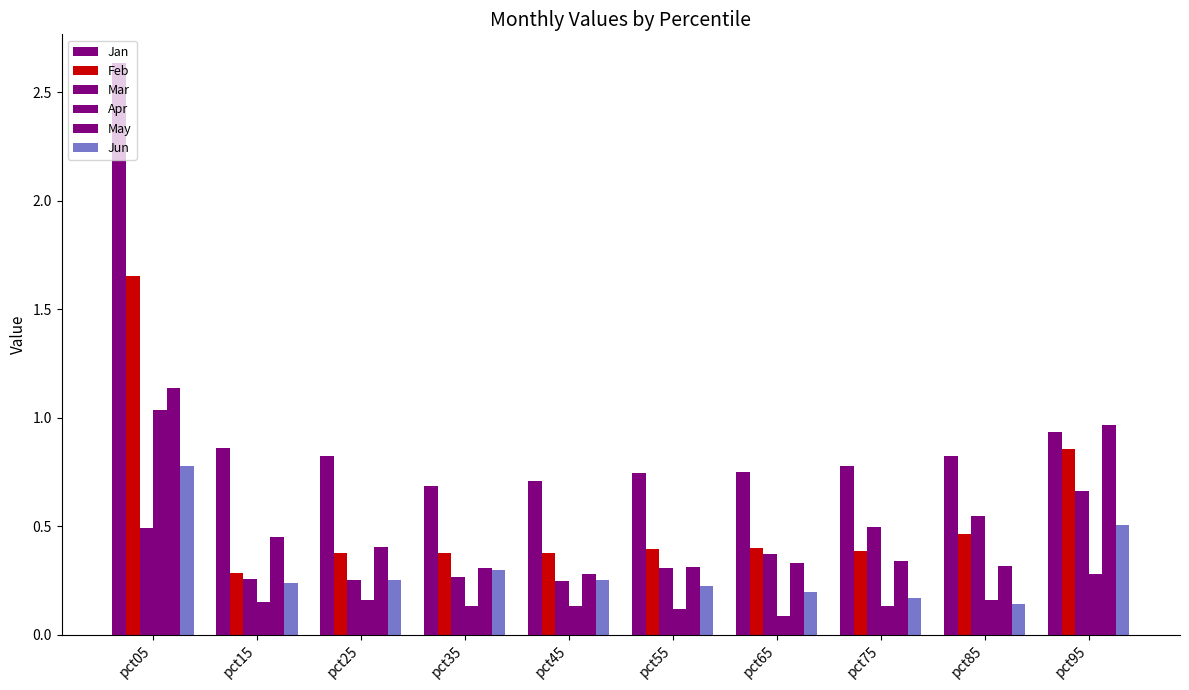

What is the sum of the Jan values at pct95 and pct85?

1.8